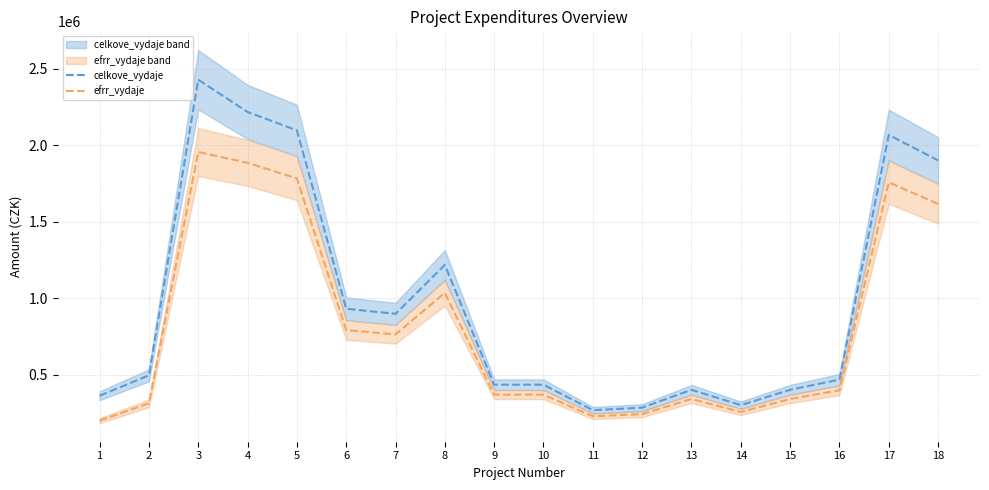

Which has a higher value, 16 or 4?

4